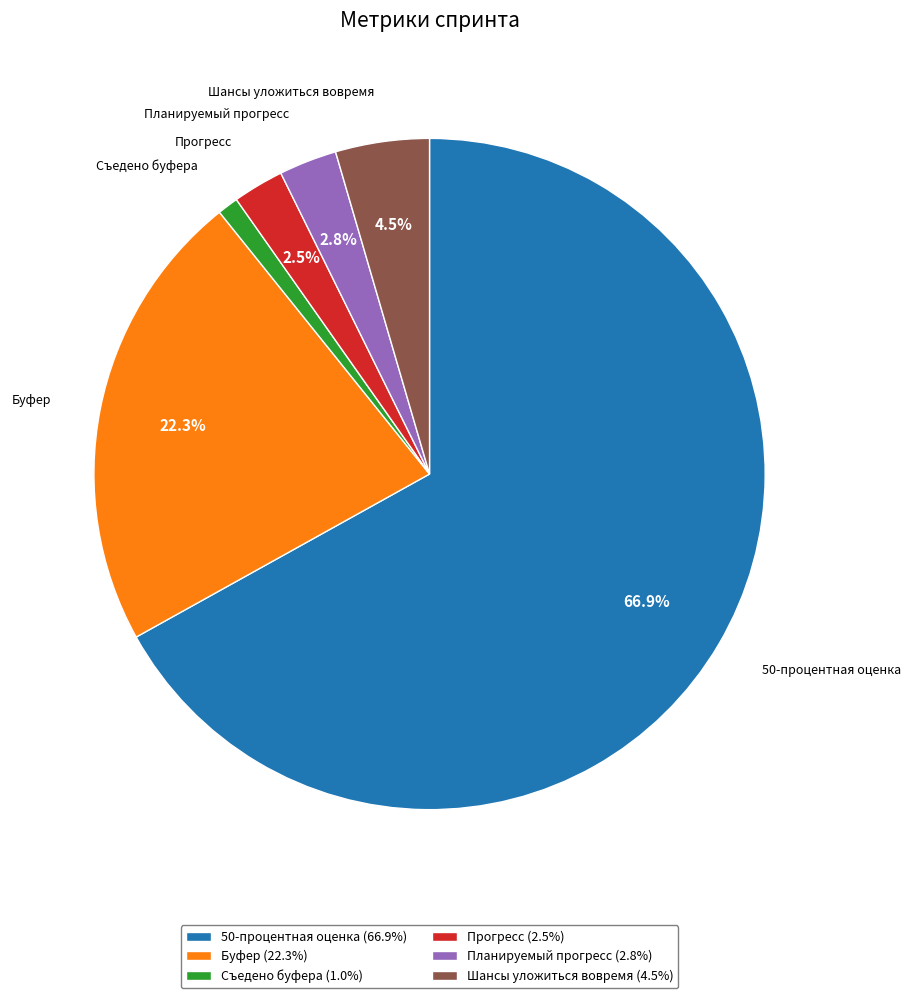

The 50-процентная оценка slice represents 60% of the pie. True or false?

False